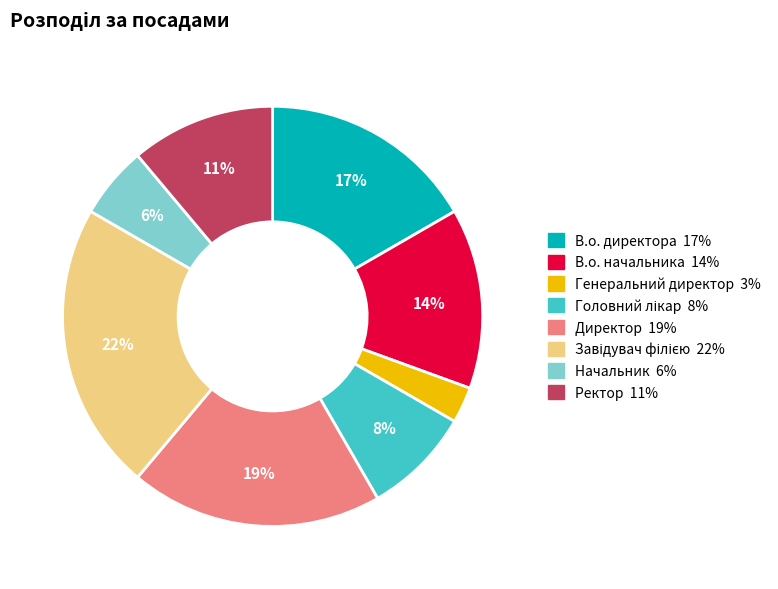

Combined, do Ректор and Директор account for over 50%?

No